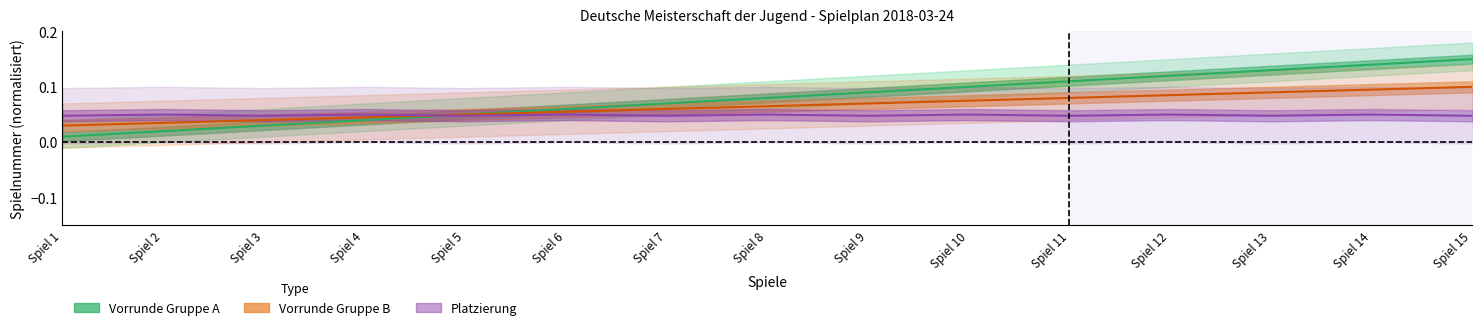

What is the value of the Vorrunde Gruppe B point at the 12th from the left?

0.1